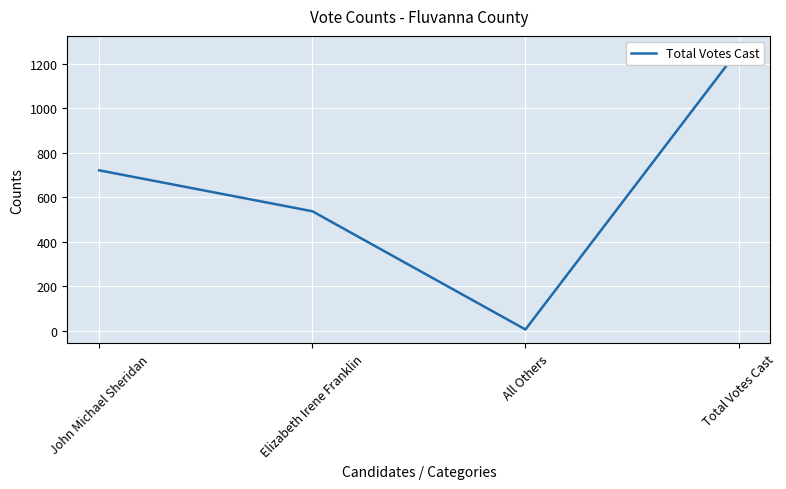

How many lines are shown in the chart?

1